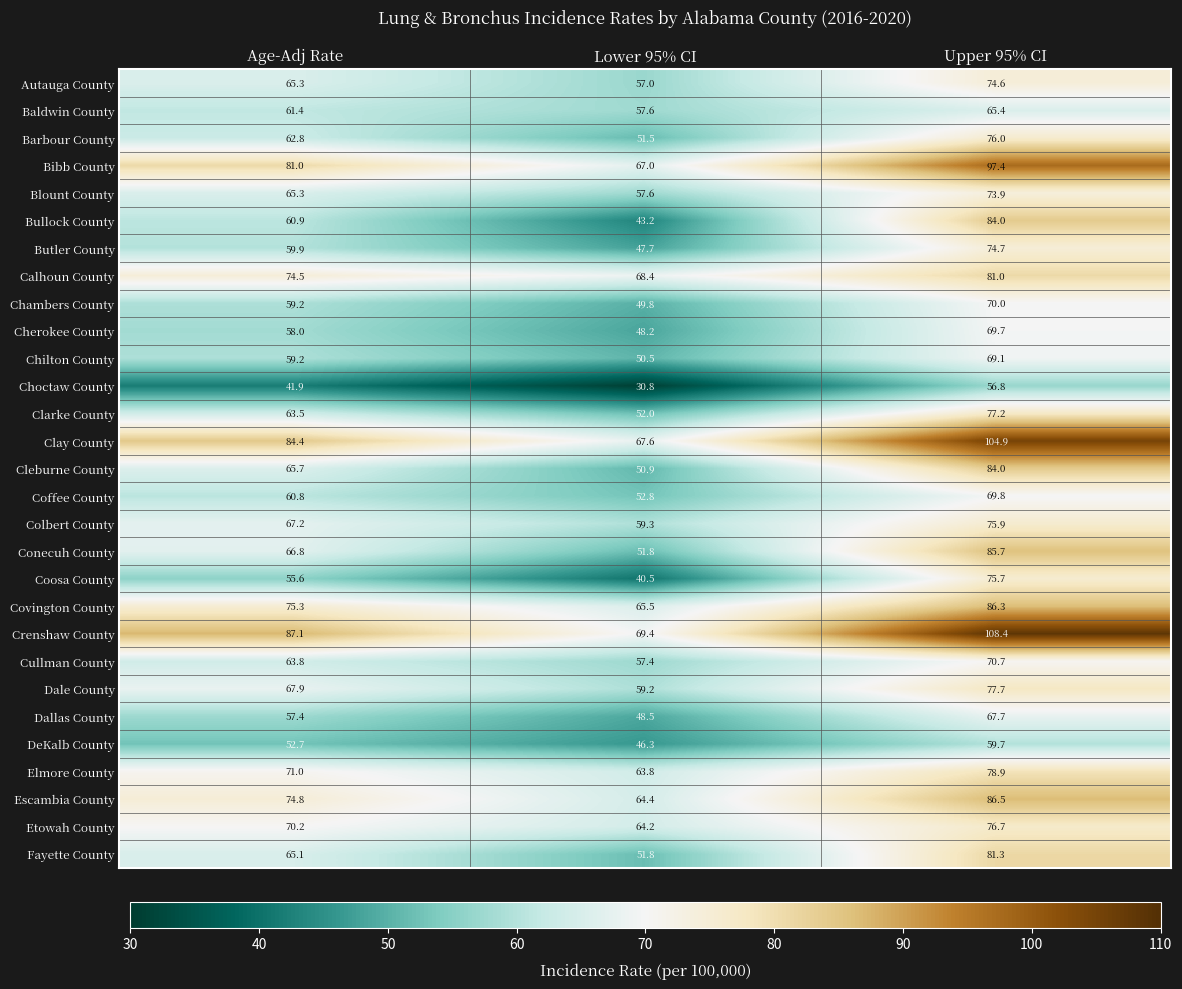

What is the smallest value displayed?

30.8